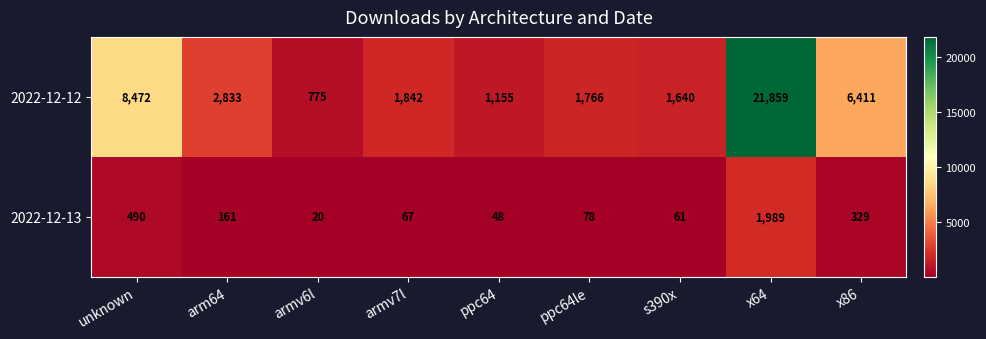

Rank the series by their average value, from lowest to highest.

2022-12-13, 2022-12-12